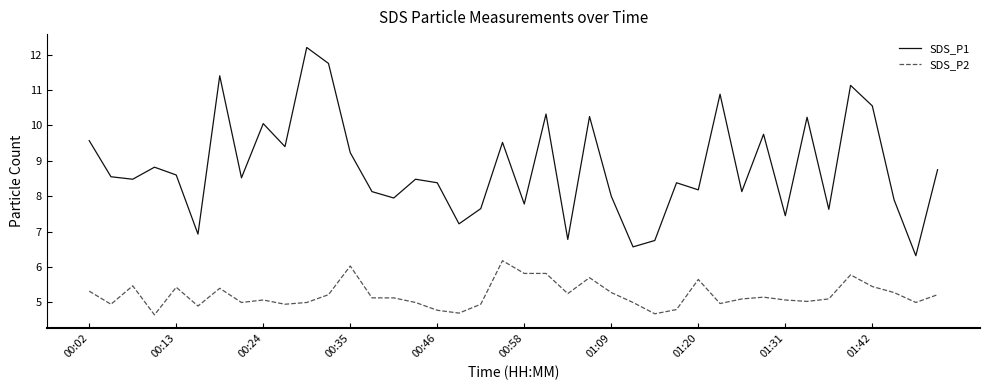

Which series has the largest range (max minus min)?

SDS_P1